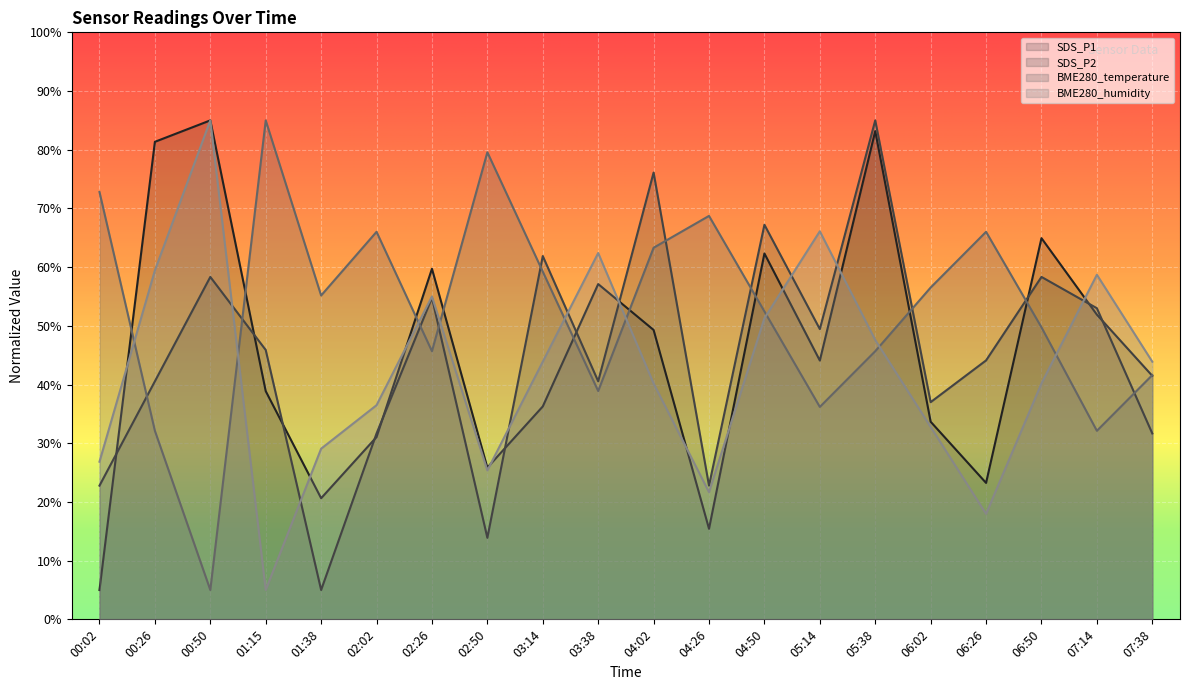

What is the maximum value for SDS_P1?

85.0